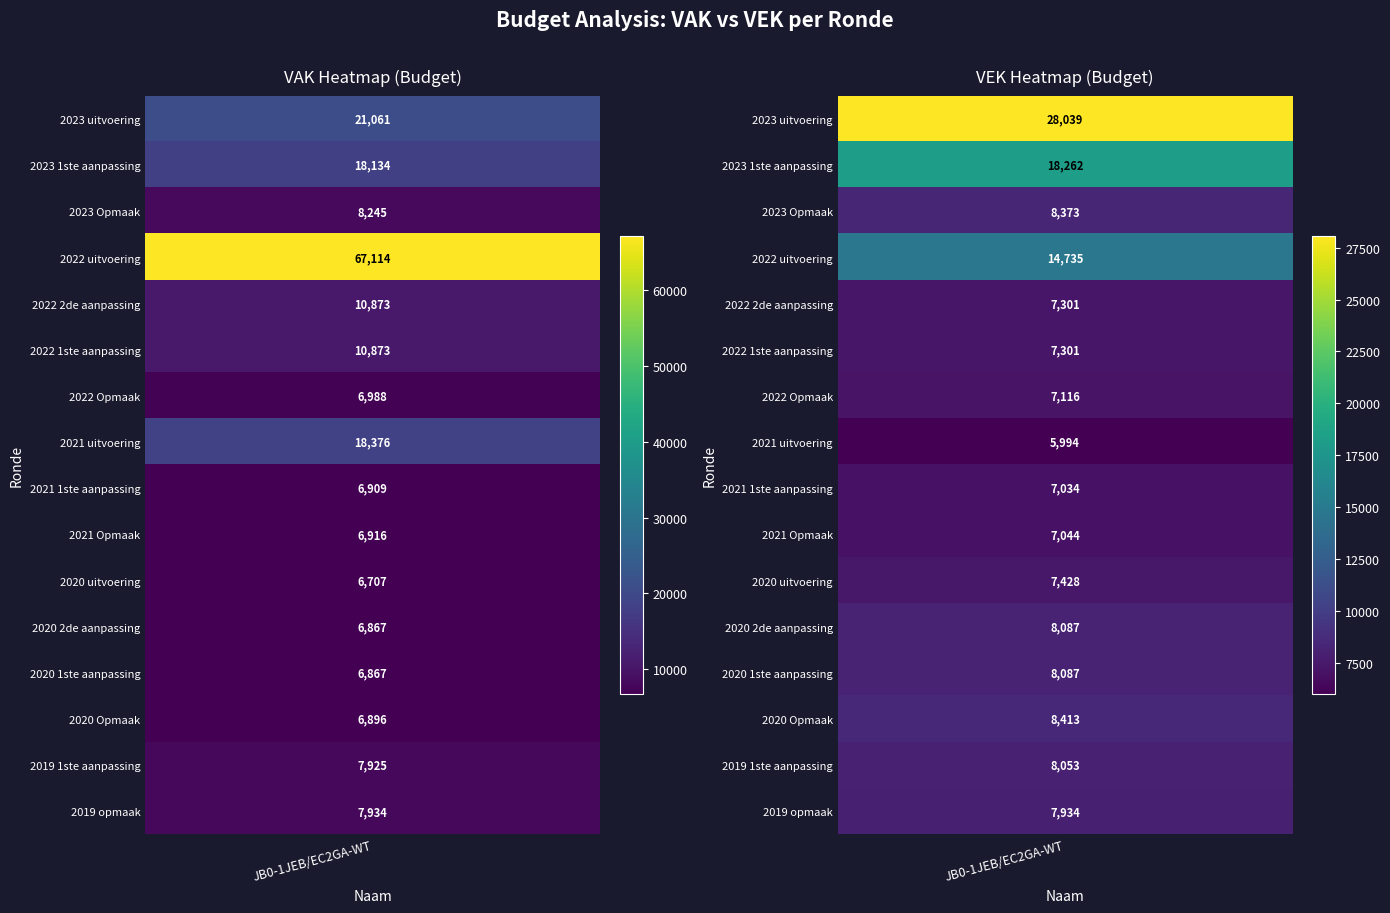

Rank the series at 11 from highest to lowest value.

VEK, VAK